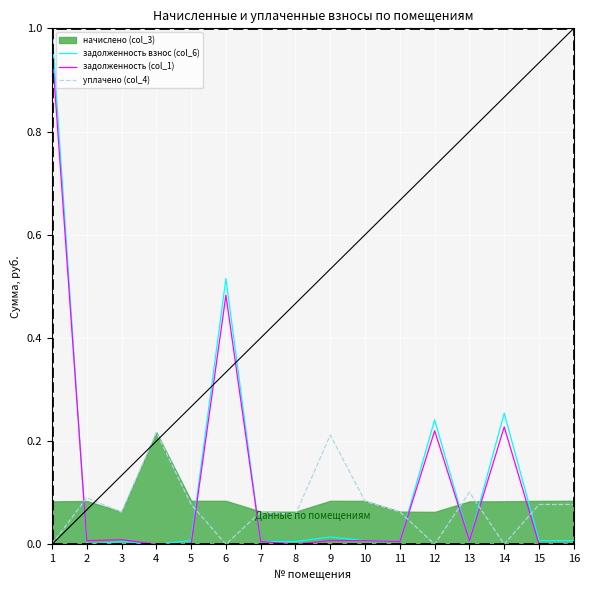

How many values in the уплачено (col_4) series exceed 0?

12